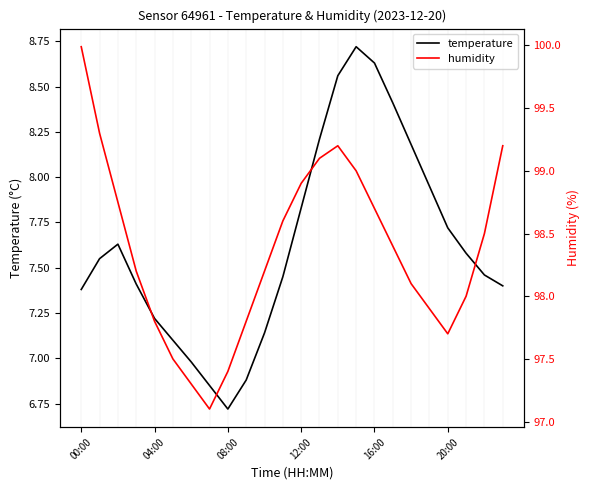

What position from the right is 15?

9